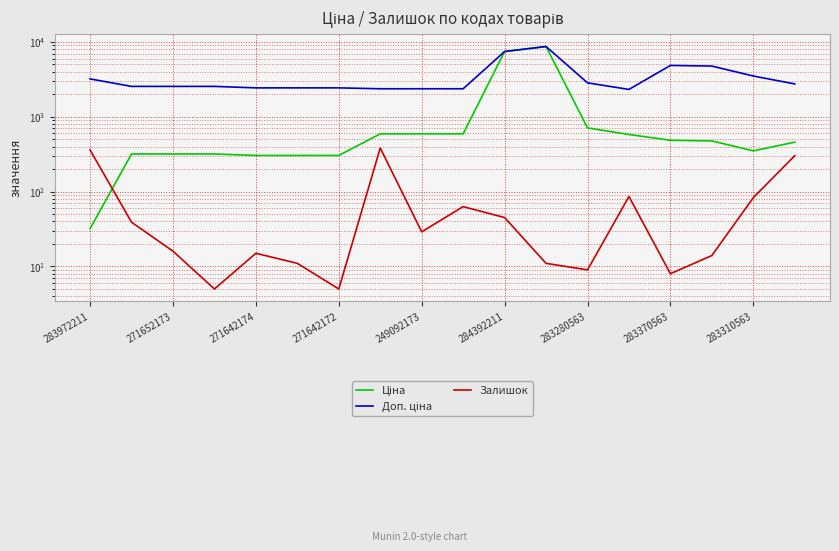

True or false: Доп. ціна and Ціна intersect in this chart.

False